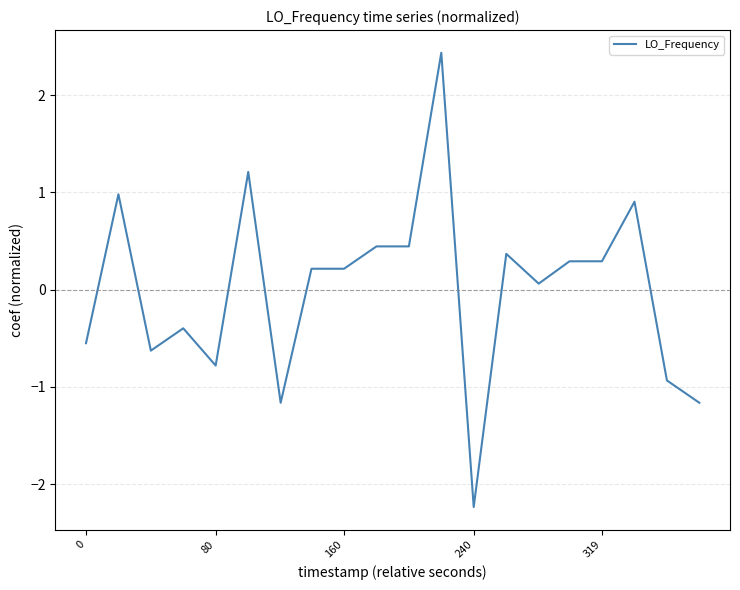

What is the greatest value displayed?

2.4